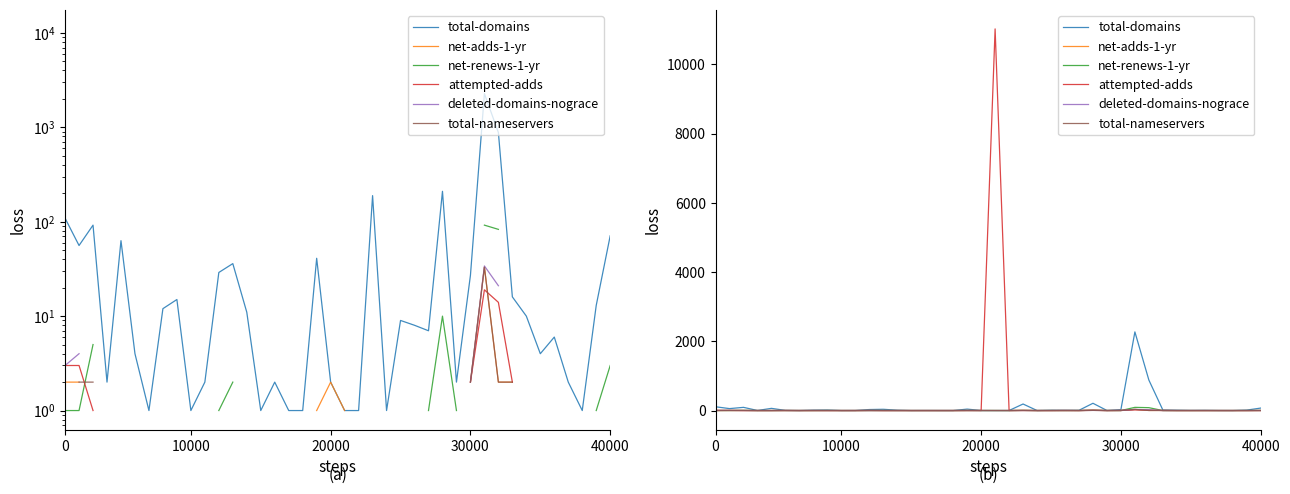

Where is the first local minimum for total-nameservers?

26